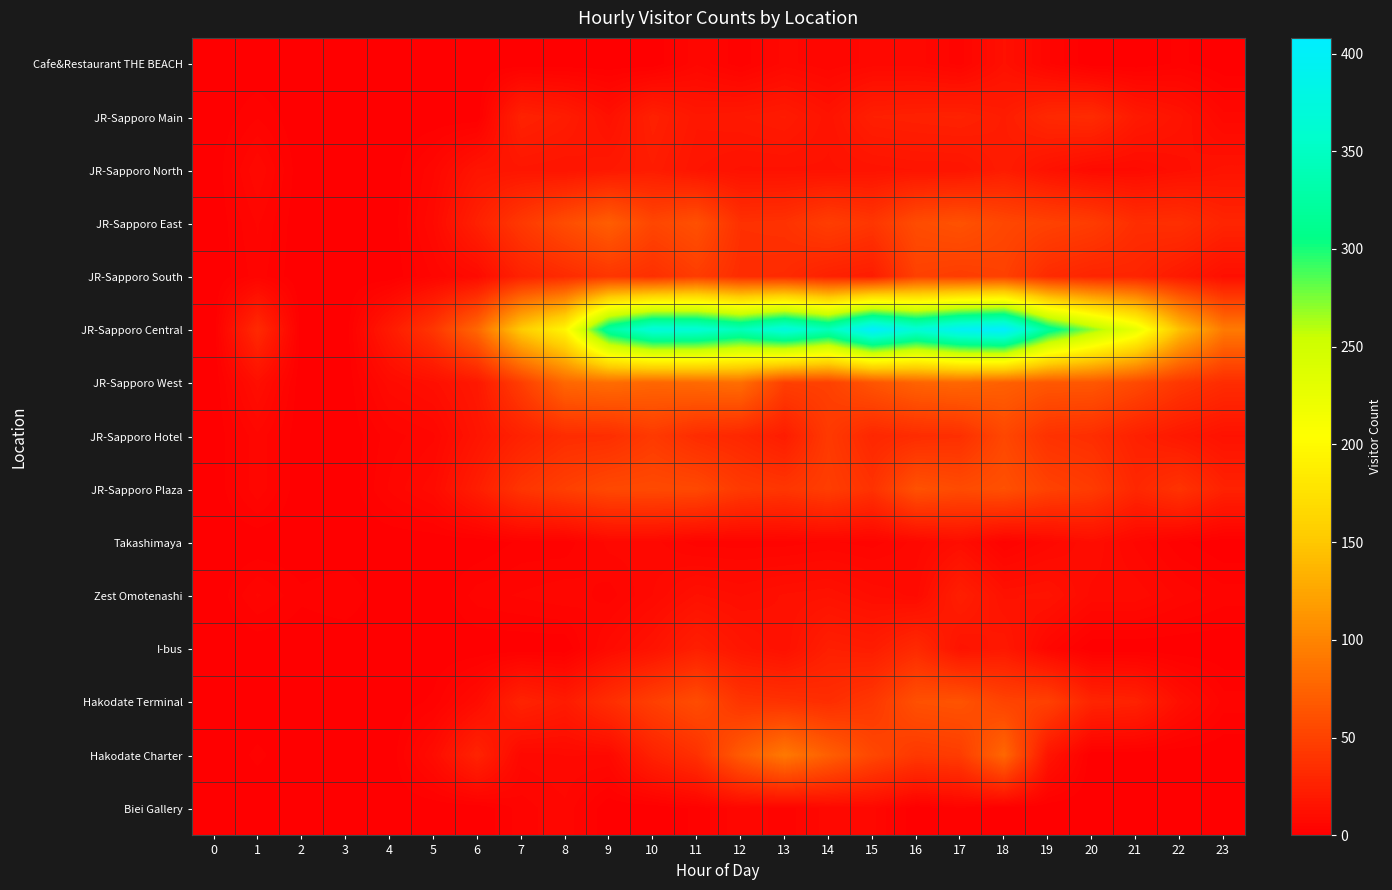

Reading right to left, what are all the values shown in this chart?

Cafe&Restaurant THE BEACH: 23=0	22=2	21=0	20=0	19=5	18=13	17=4	16=7	15=7	14=5	13=7	12=2	11=6	10=0	9=0	8=0	7=0	6=0	5=0	4=0	3=0	2=0	1=0	0=0
JR-Sapporo Main: 23=7	22=15	21=20	20=33	19=31	18=22	17=26	16=25	15=24	14=15	13=21	12=19	11=18	10=25	9=13	8=22	7=26	6=0	5=0	4=0	3=0	2=0	1=3	0=0
JR-Sapporo North: 23=15	22=12	21=9	20=9	19=14	18=22	17=16	16=16	15=15	14=14	13=14	12=14	11=16	10=22	9=19	8=16	7=17	6=16	5=6	4=0	3=0	2=0	1=8	0=0
JR-Sapporo East: 23=28	22=36	21=35	20=46	19=50	18=54	17=62	16=58	15=41	14=47	13=38	12=37	11=61	10=53	9=71	8=58	7=43	6=25	5=8	4=0	3=0	2=0	1=5	0=0
JR-Sapporo South: 23=12	22=20	21=28	20=28	19=33	18=49	17=46	16=49	15=22	14=25	13=33	12=34	11=46	10=36	9=41	8=33	7=26	6=9	5=5	4=0	3=0	2=0	1=4	0=0
JR-Sapporo Central: 23=92	22=144	21=226	20=270	19=318	18=408	17=398	16=367	15=407	14=344	13=375	12=344	11=367	10=371	9=326	8=195	7=153	6=78	5=41	4=20	3=0	2=0	1=32	0=0
JR-Sapporo West: 23=34	22=42	21=56	20=66	19=66	18=73	17=78	16=75	15=64	14=49	13=48	12=83	11=80	10=77	9=82	8=78	7=47	6=19	5=12	4=9	3=0	2=0	1=12	0=0
JR-Sapporo Hotel: 23=14	22=19	21=25	20=35	19=38	18=54	17=36	16=34	15=30	14=44	13=22	12=30	11=34	10=44	9=35	8=34	7=26	6=16	5=6	4=4	3=0	2=0	1=6	0=0
JR-Sapporo Plaza: 23=26	22=39	21=30	20=45	19=50	18=61	17=57	16=62	15=38	14=47	13=41	12=44	11=55	10=56	9=55	8=48	7=40	6=23	5=9	4=5	3=0	2=0	1=6	0=0
Takashimaya: 23=0	22=2	21=6	20=11	19=7	18=3	17=11	16=7	15=4	14=5	13=4	12=4	11=4	10=7	9=7	8=2	7=2	6=0	5=0	4=0	3=0	2=0	1=0	0=0
Zest Omotenashi: 23=4	22=6	21=9	20=9	19=15	18=14	17=24	16=9	15=11	14=14	13=13	12=11	11=13	10=8	9=4	8=6	7=5	6=4	5=0	4=0	3=3	2=2	1=5	0=0
I-bus: 23=0	22=0	21=0	20=0	19=6	18=19	17=15	16=32	15=22	14=24	13=13	12=17	11=24	10=15	9=9	8=0	7=0	6=0	5=0	4=0	3=0	2=0	1=0	0=0
Hakodate Terminal: 23=4	22=12	21=26	20=28	19=49	18=51	17=63	16=61	15=42	14=35	13=38	12=40	11=58	10=48	9=35	8=21	7=27	6=10	5=2	4=0	3=0	2=0	1=0	0=0
Hakodate Charter: 23=0	22=0	21=0	20=0	19=16	18=78	17=46	16=43	15=54	14=72	13=91	12=69	11=37	10=26	9=8	8=8	7=7	6=27	5=10	4=0	3=0	2=0	1=2	0=0
Biei Gallery: 23=0	22=0	21=0	20=0	19=0	18=0	17=3	16=0	15=7	14=7	13=4	12=6	11=2	10=0	9=0	8=6	7=4	6=0	5=0	4=0	3=0	2=0	1=0	0=0